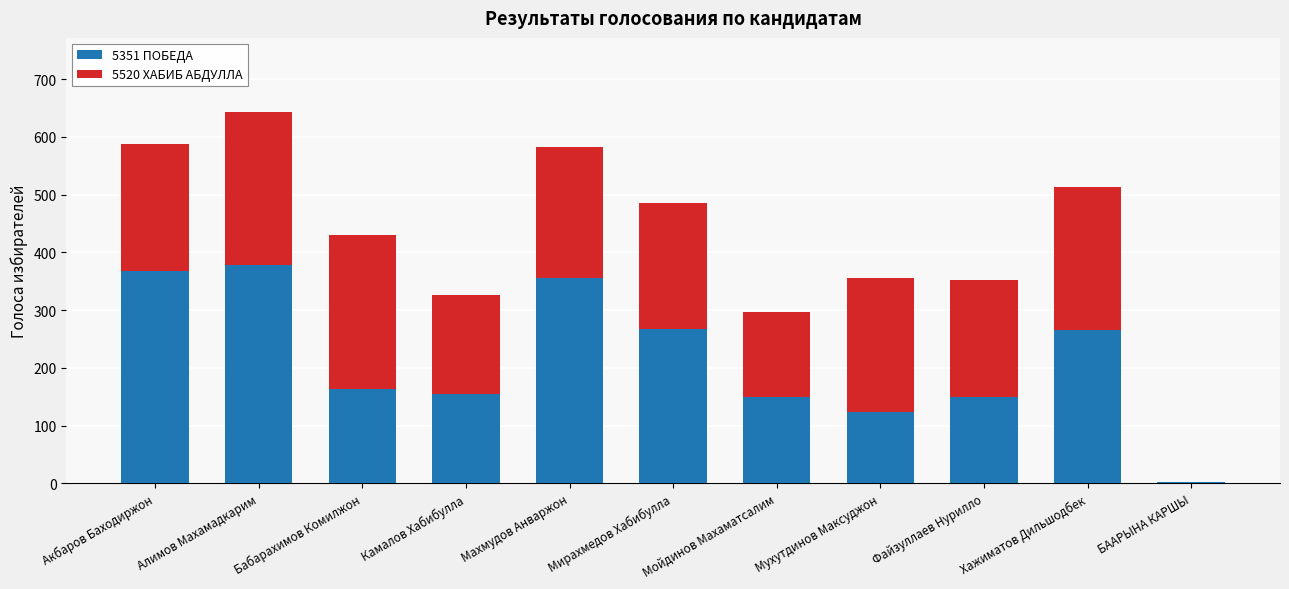

At which category is the sum across all series the highest?

Алимов Махамадкарим